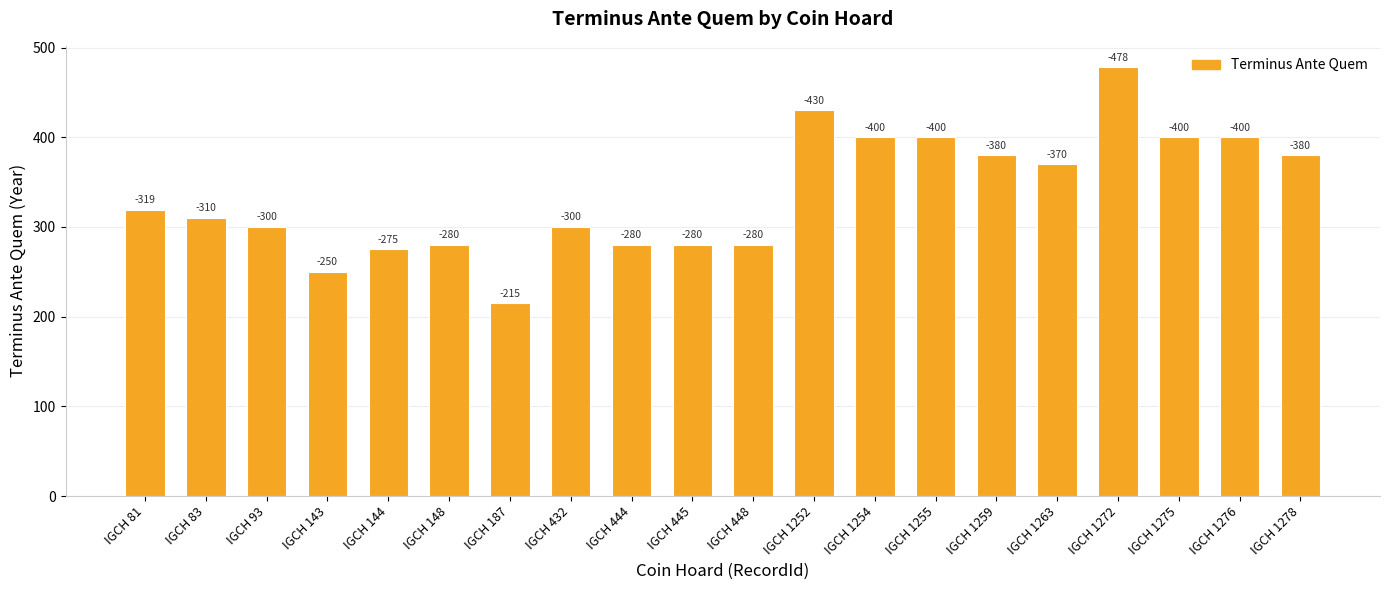

How many bars are there in total?

20